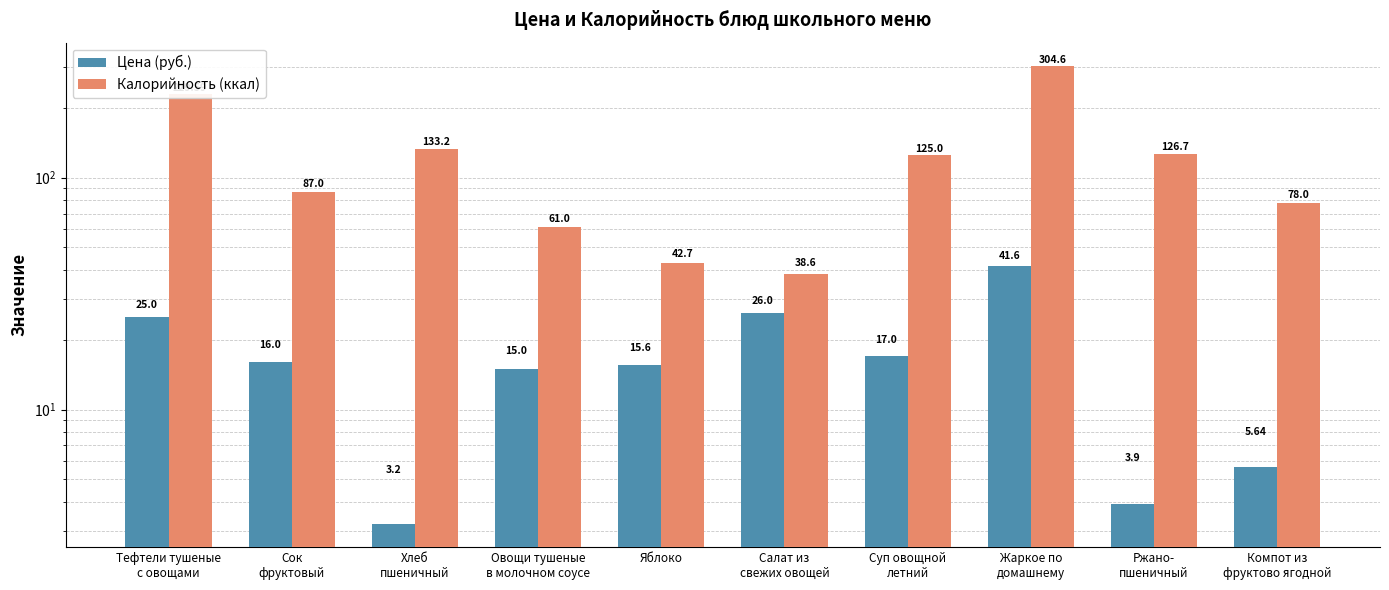

Which category has the lowest value in the Калорийность (ккал) series?

Салат из
свежих овощей